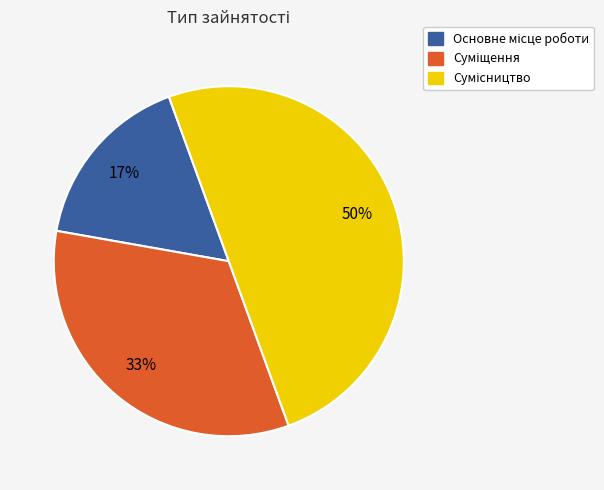

To the nearest percent, what is the difference between the largest and smallest slice percentages?

33%